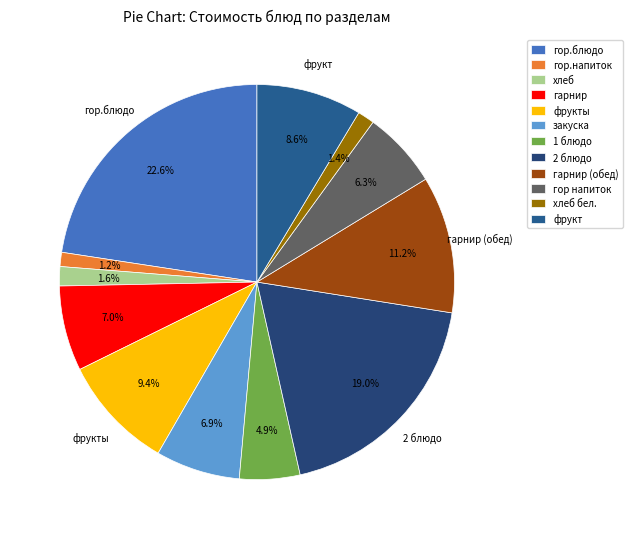

Which slice is the smallest?

гор.напиток